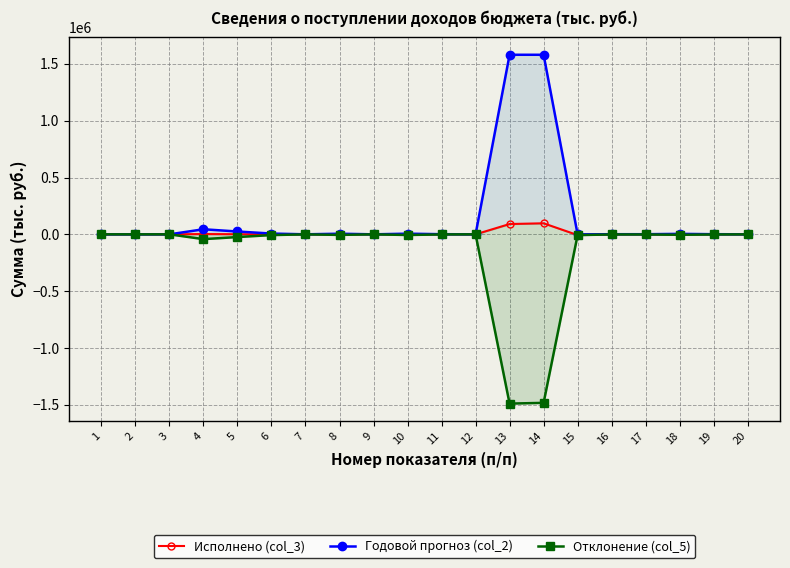

True or false: Отклонение (col_5) and Исполнено (col_3) cross at least once.

True